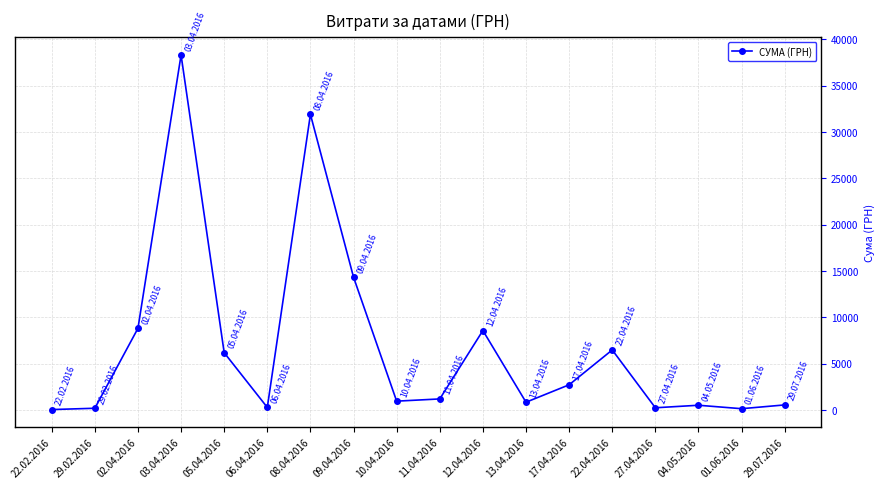

Where is the first local maximum?

03.04.2016